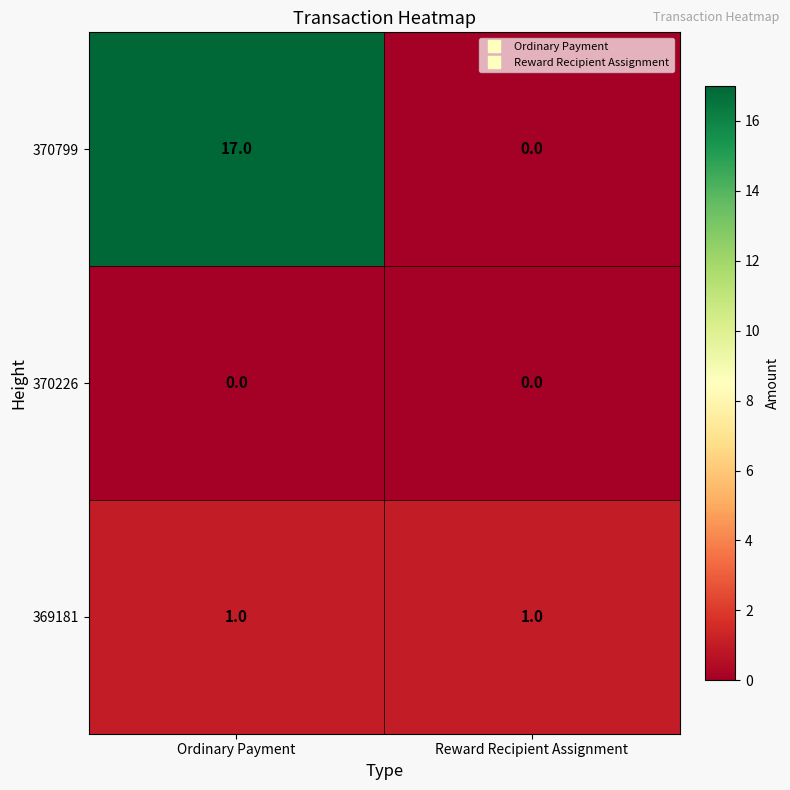

Rank the series by their maximum value, from lowest to highest.

370226, 369181, 370799